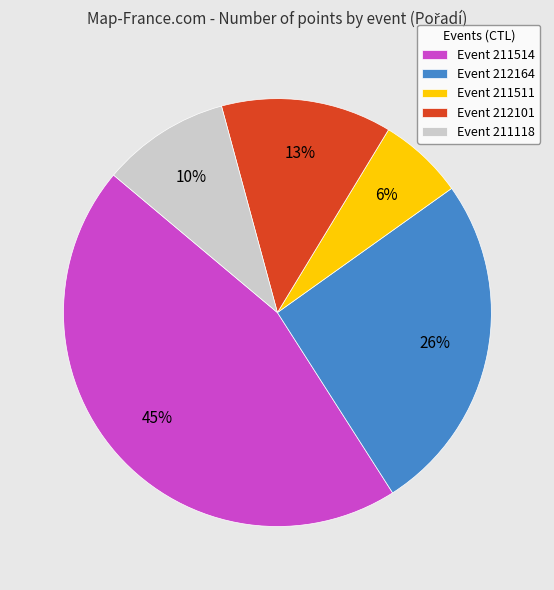

To the nearest percent, what is the difference between the Event 212101 and Event 211514 slice percentages?

32%